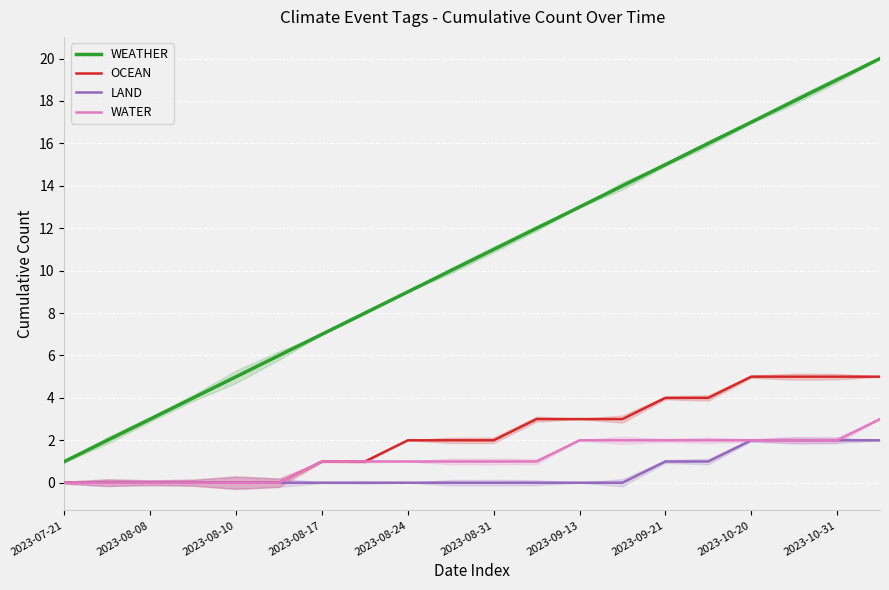

True or false: WATER and WEATHER cross at least once.

False